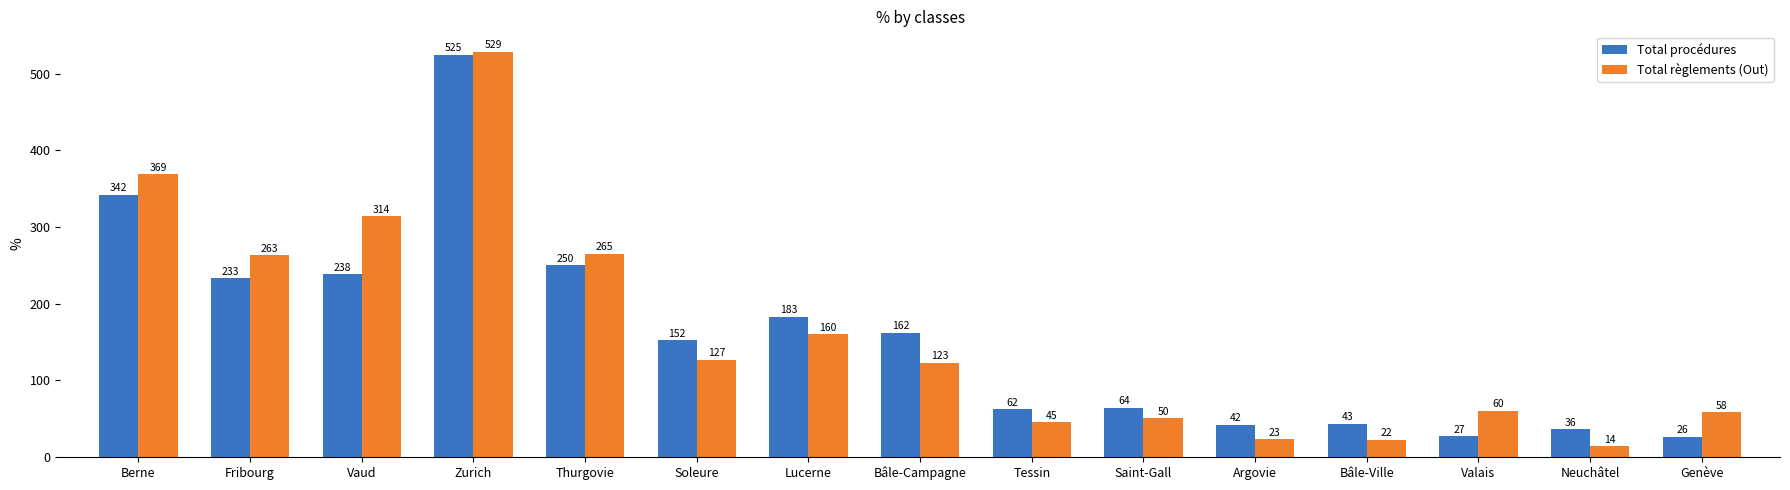

What is the total value across all series at Lucerne?

343